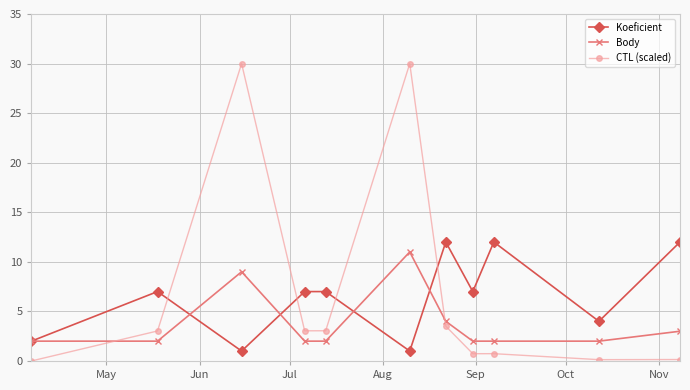

How many lines are shown in the chart?

3